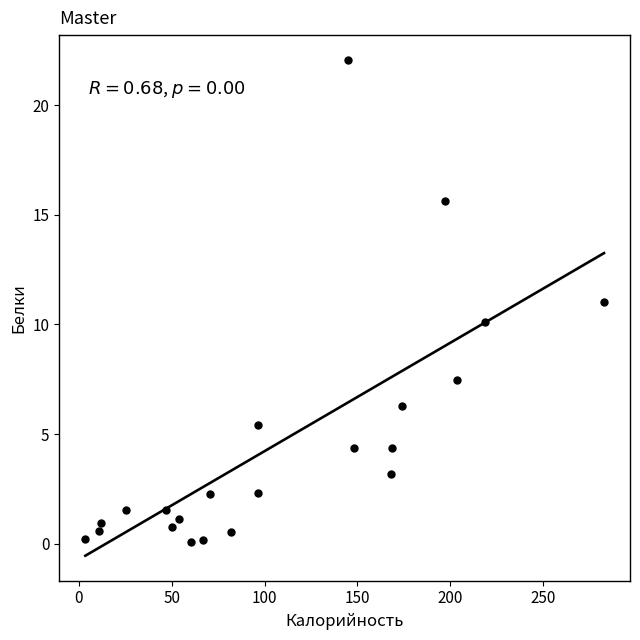

What is the range of Y values (max minus min)?

22.0